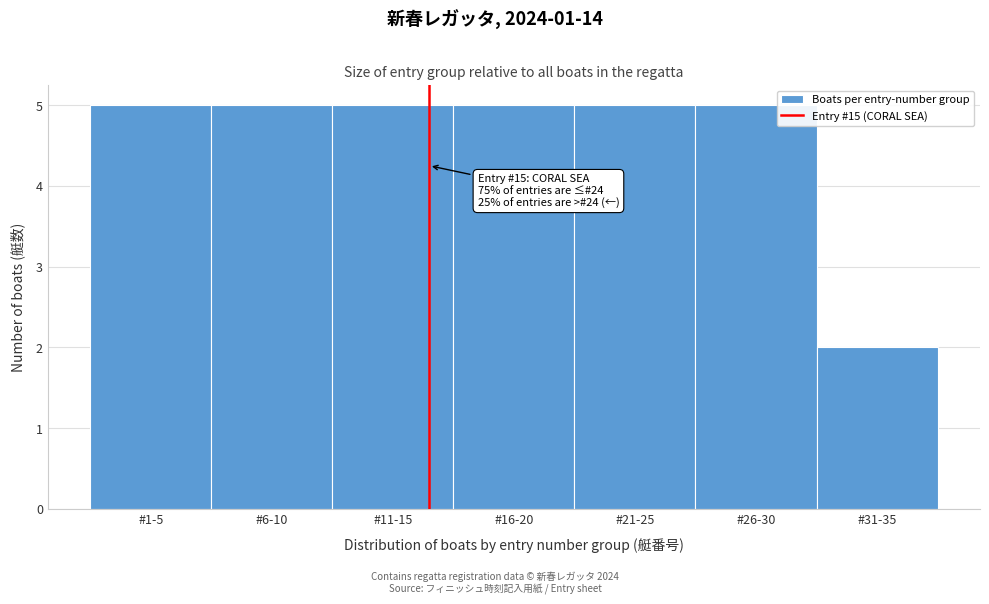

Reading left to right, what are all the values shown in this chart?

#1-5=5	#6-10=5	#11-15=5	#16-20=5	#21-25=5	#26-30=5	#31-35=2